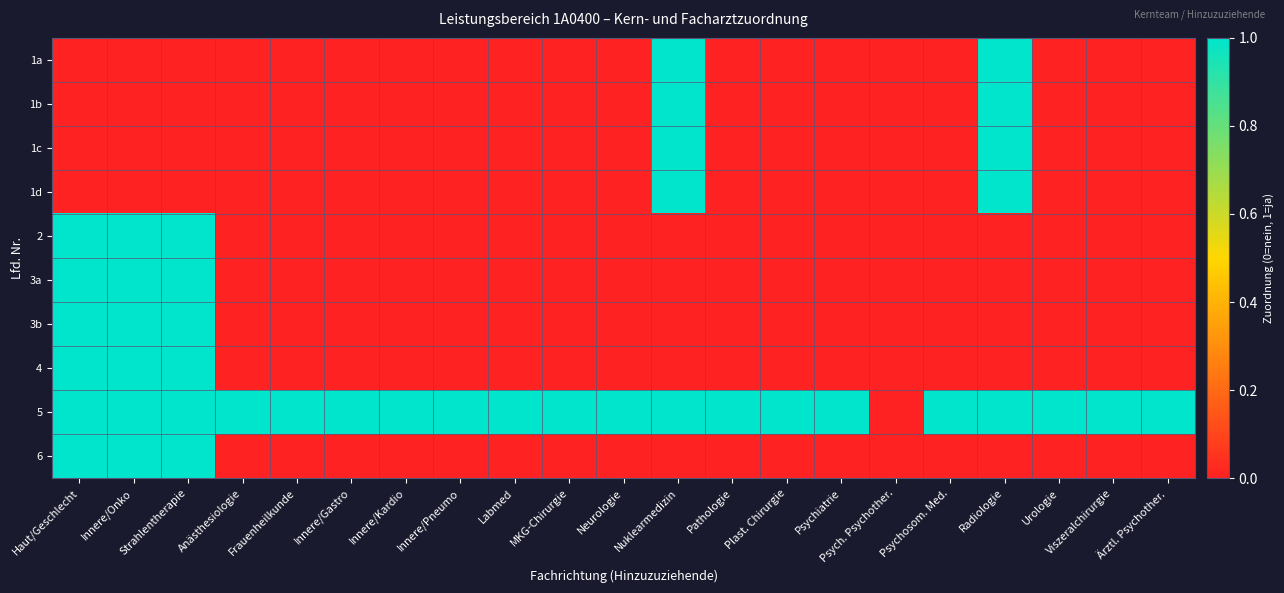

At how many categories does at least one series exceed 0?

20